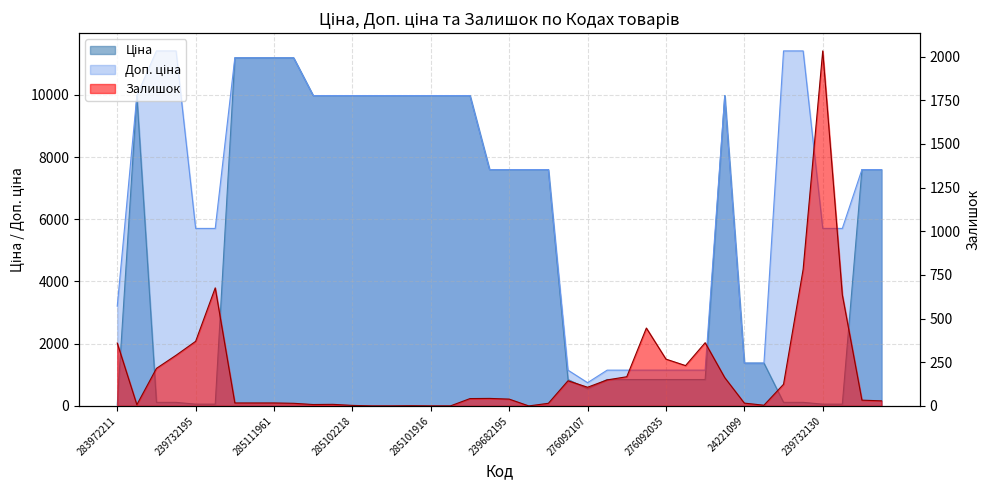

The value of Залишок at 276092105 is 149.0. True or false?

True